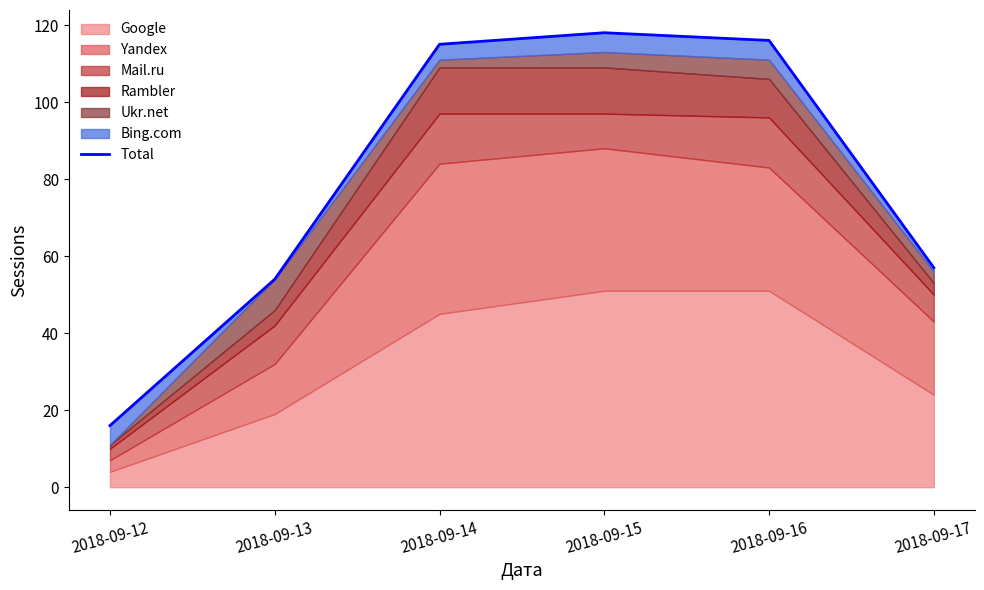

What is the difference between the maximum and minimum values?

102